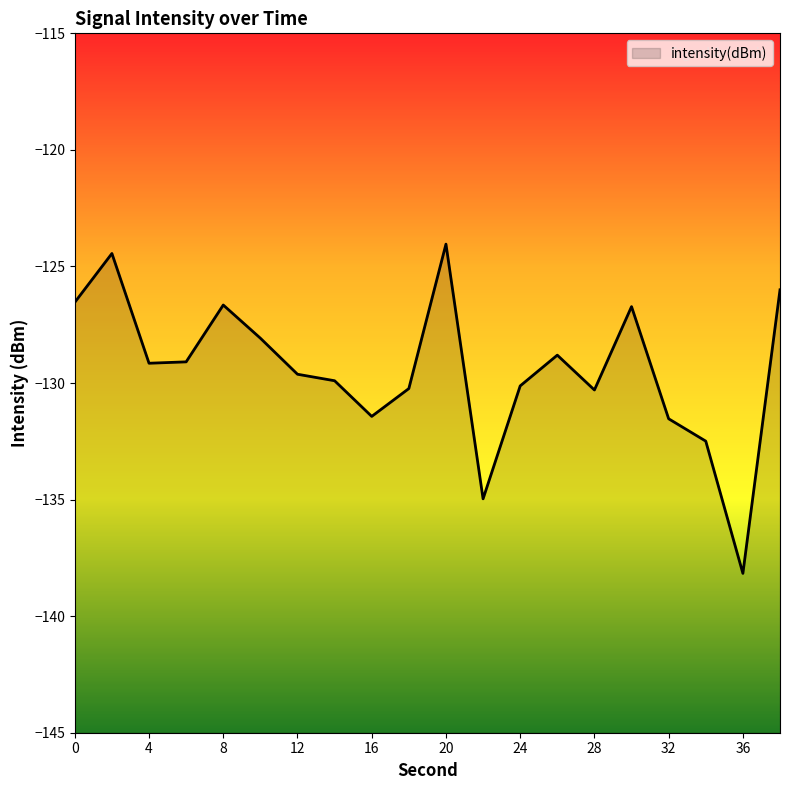

Which category has the lowest value across all series?

36